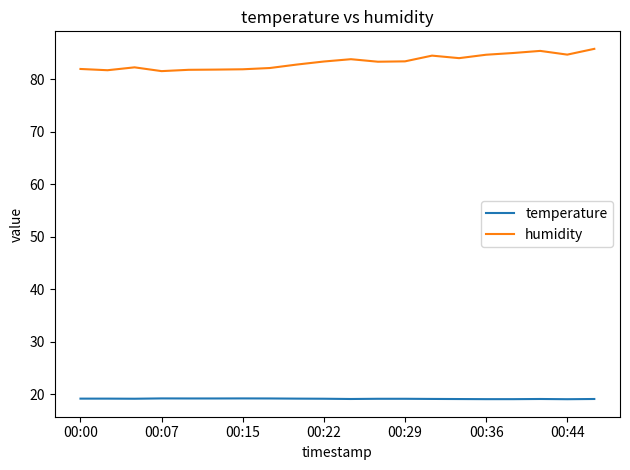

True or false: humidity has more than 2 interior local peaks.

True